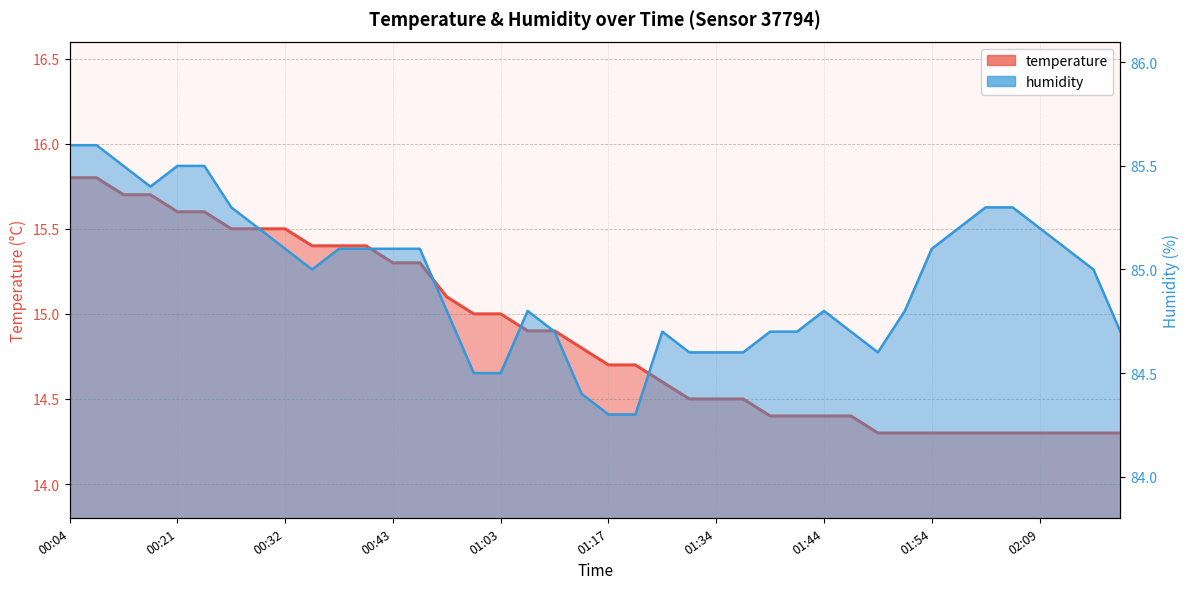

Which series has the largest total across all categories?

humidity